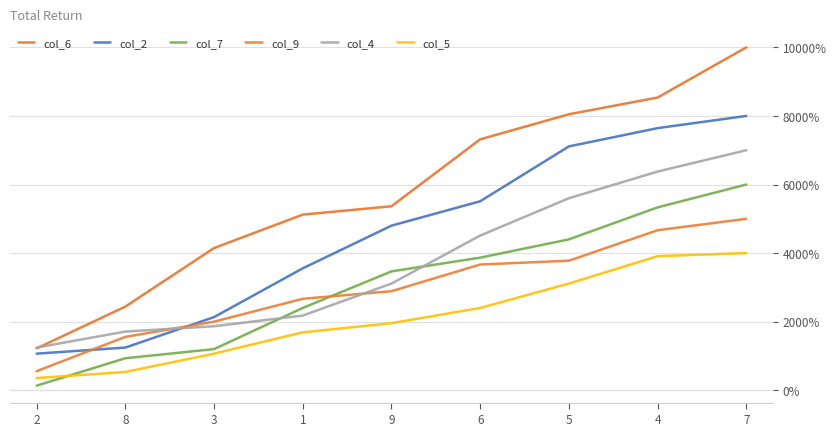

True or false: col_6 and col_5 intersect in this chart.

False